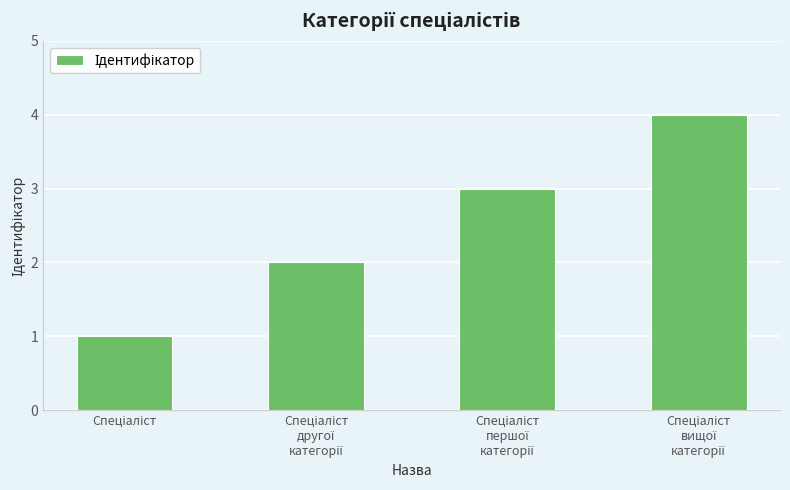

What is the difference between the maximum and minimum values?

3